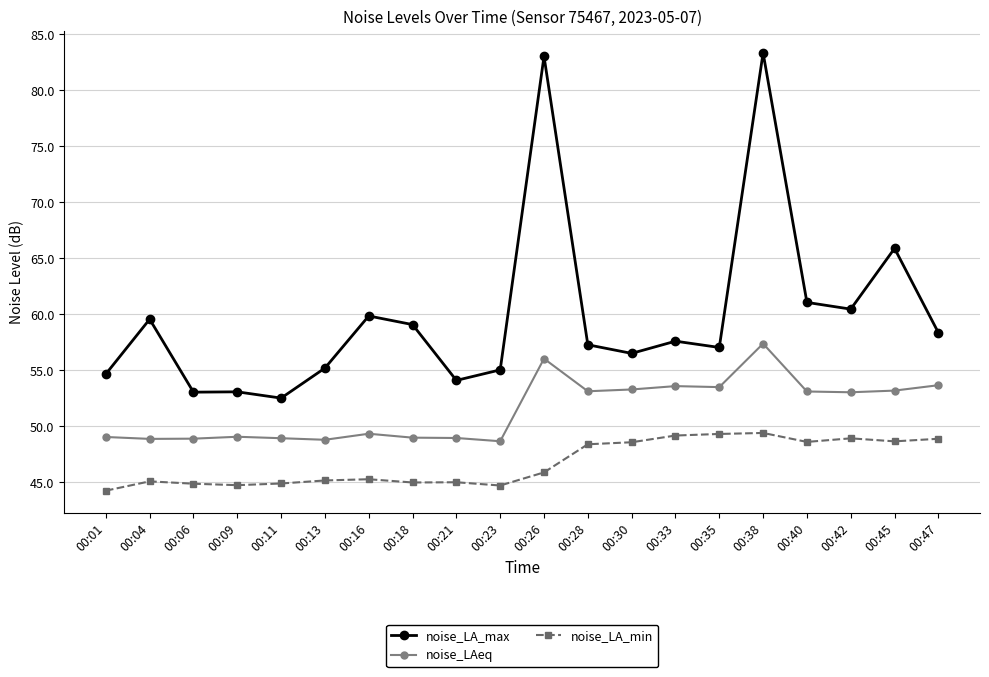

The value of noise_LA_max at 00:23 is 74.2. True or false?

False